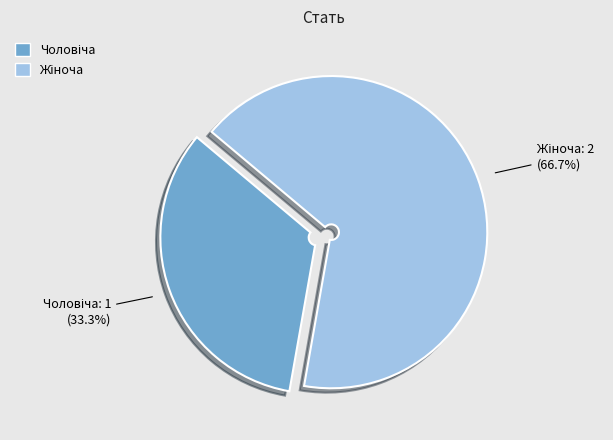

Does any single category account for the majority?

Yes